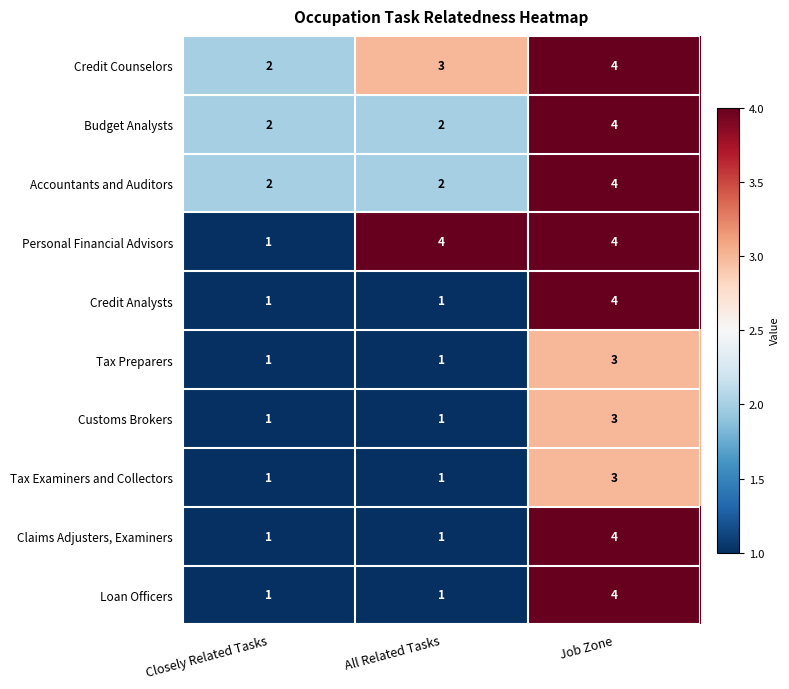

What is the difference between the Loan Officers values at All Related Tasks and Job Zone?

3